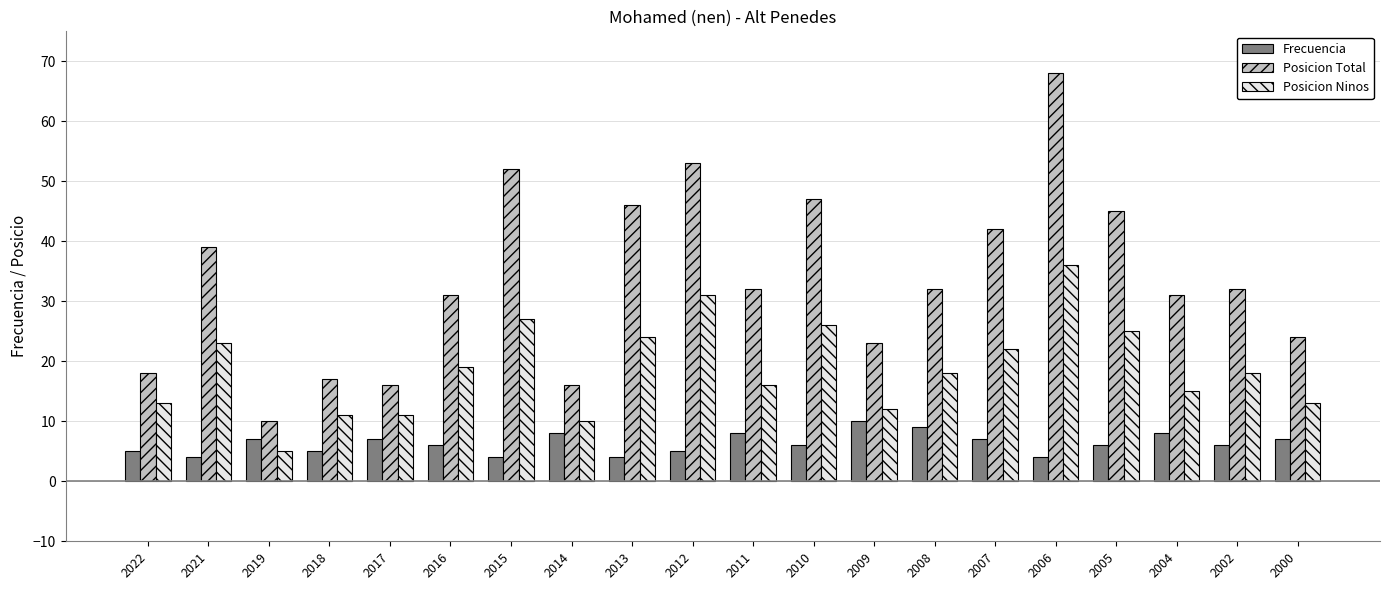

Which series has the widest spread of values?

Posicion Total